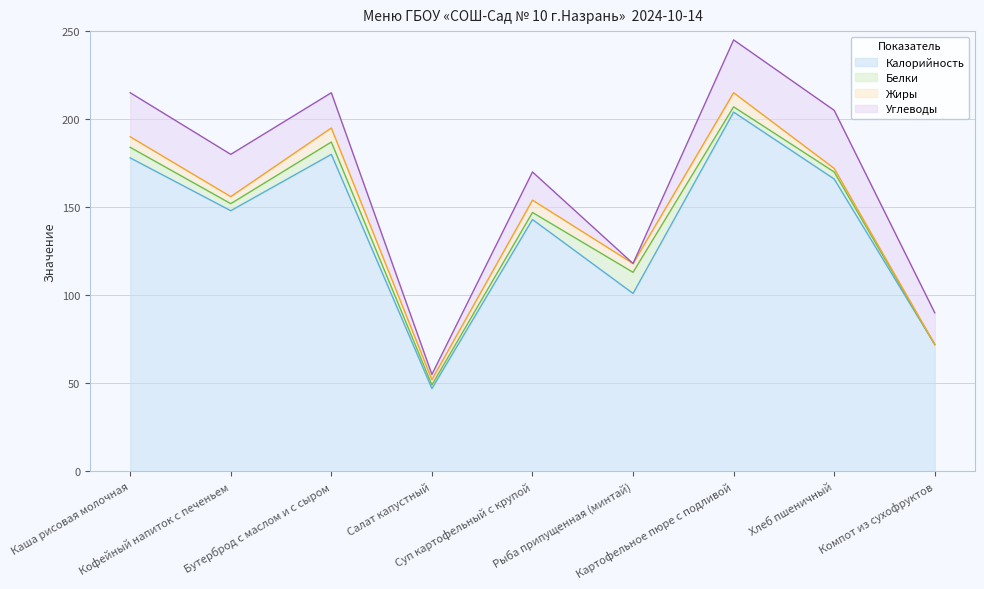

Where is the first local minimum for Углеводы?

Салат капустный